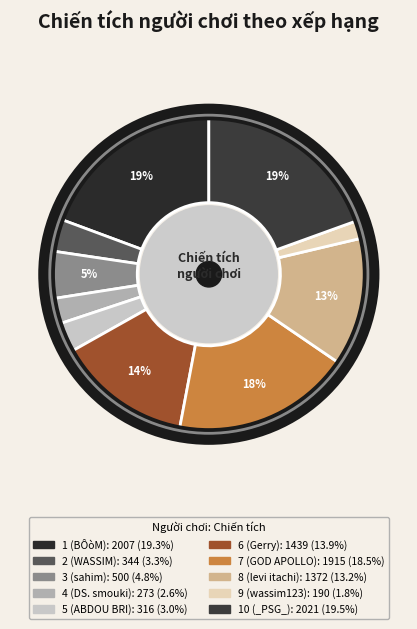

What percentage is the 8 (levi itachi) slice, to the nearest percent?

13%